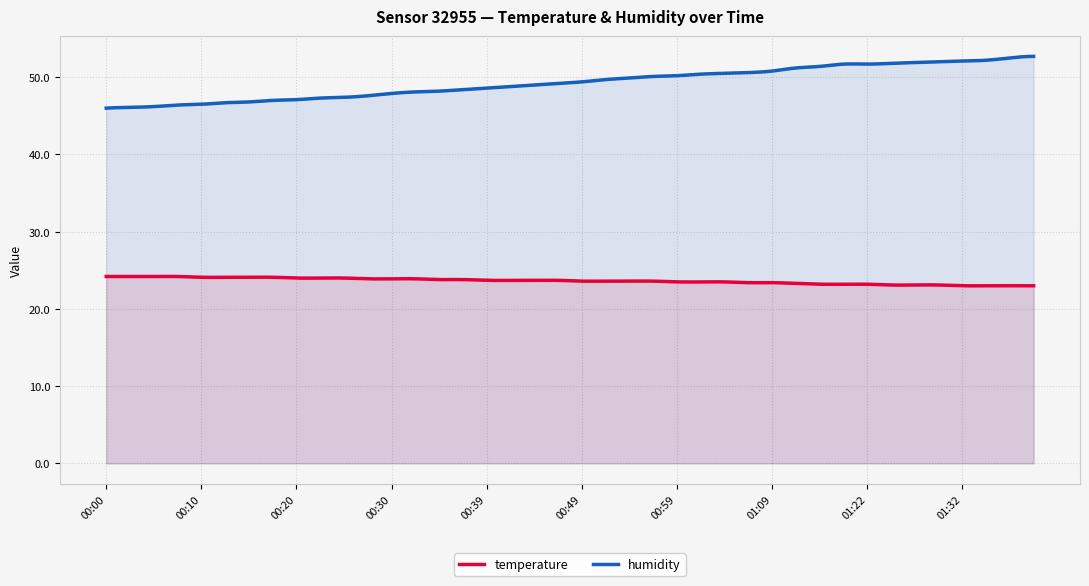

What is the difference between the maximum and minimum values in the temperature series?

1.2